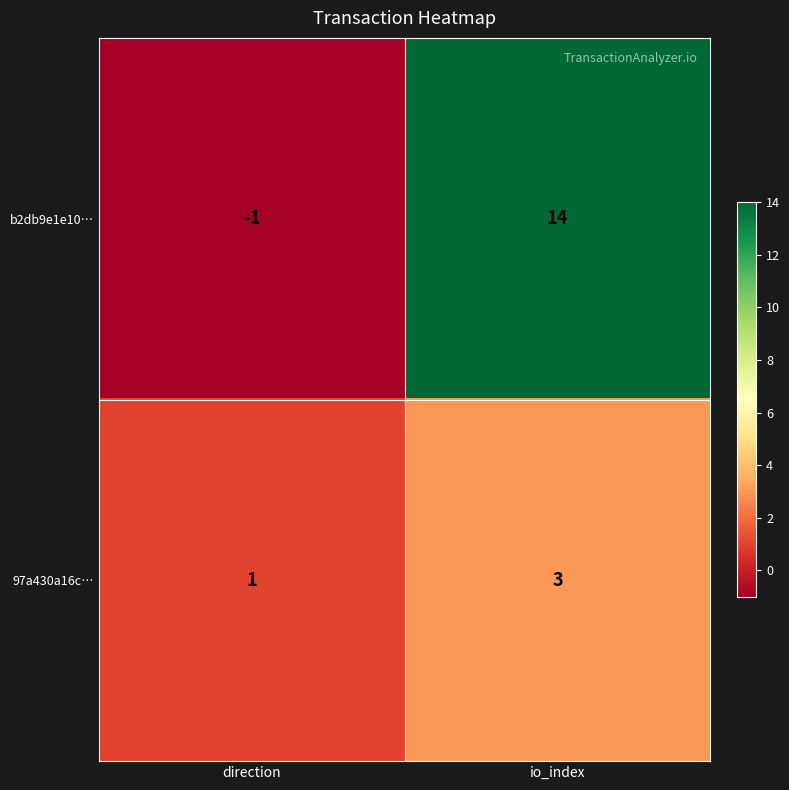

How many distinct data groups are displayed?

2